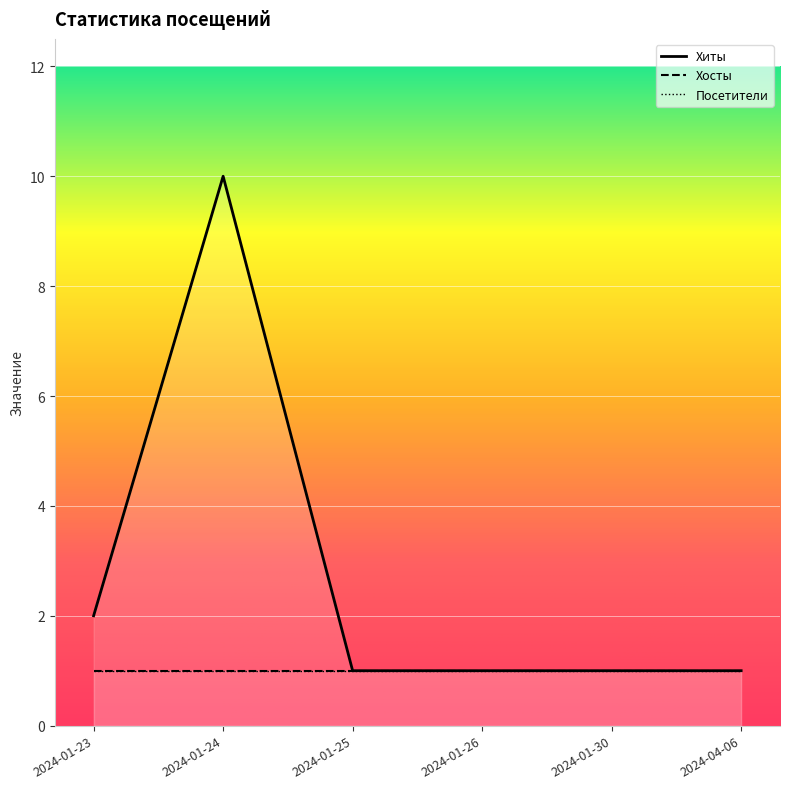

Which label corresponds to the largest value in the chart?

2024-01-24